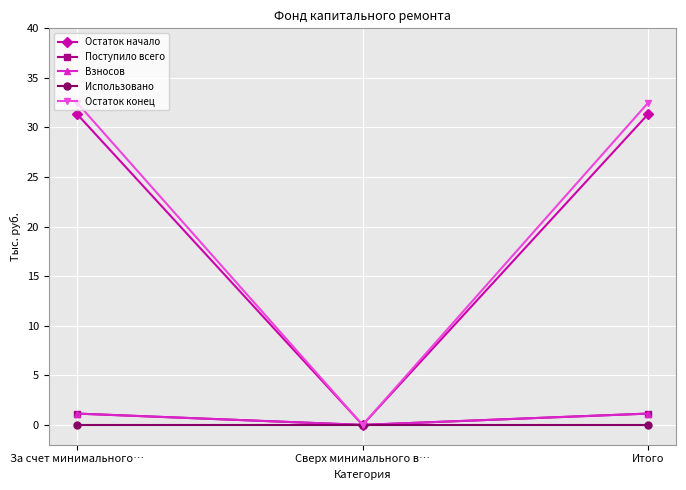

What is the label of the 1st point from the right?

Итого